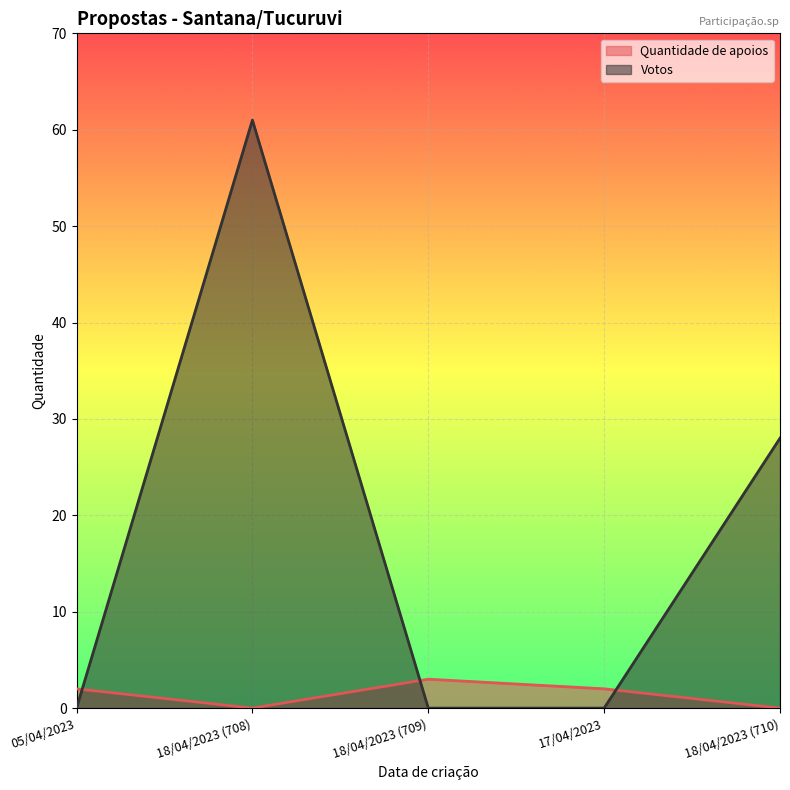

At which category is the sum across all series the highest?

18/04/2023 (708)